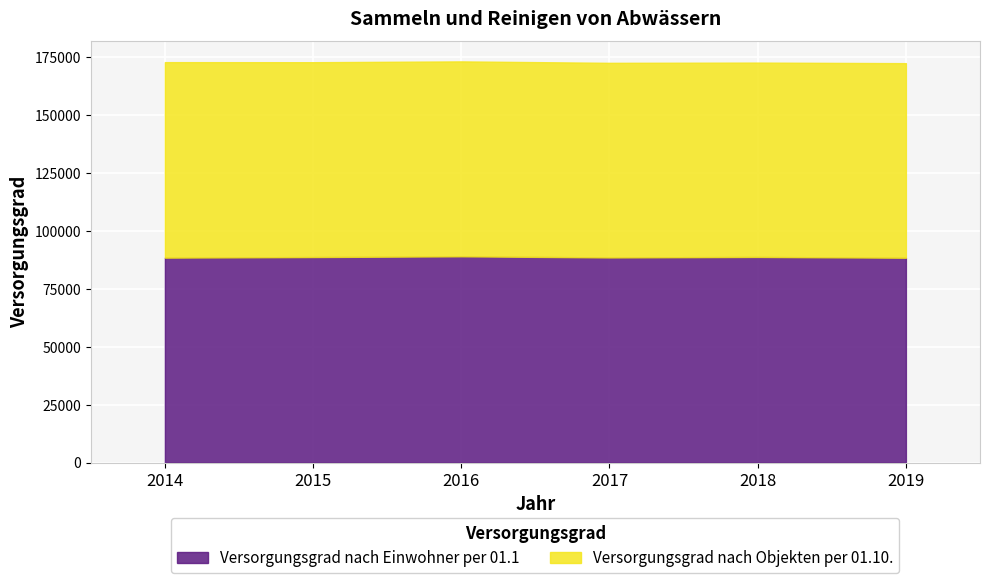

What is the value of the Versorgungsgrad nach Einwohner per 01.1 point at the 2nd from the left?

88732